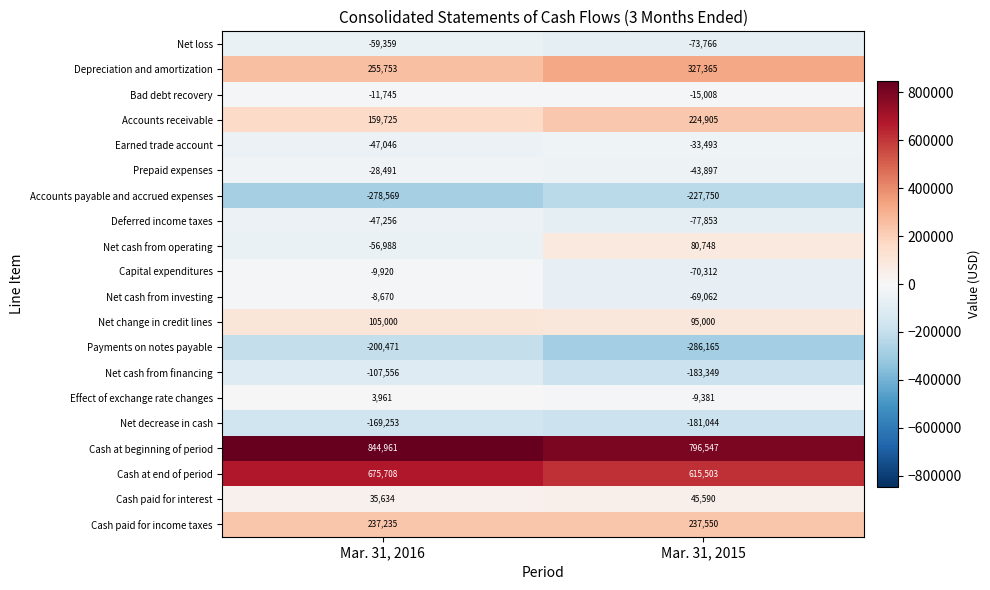

Rank the series by their maximum value, from lowest to highest.

Accounts payable and accrued expenses, Payments on notes payable, Net decrease in cash, Net cash from financing, Net loss, Deferred income taxes, Earned trade account, Prepaid expenses, Bad debt recovery, Capital expenditures, Net cash from investing, Effect of exchange rate changes, Cash paid for interest, Net cash from operating, Net change in credit lines, Accounts receivable, Cash paid for income taxes, Depreciation and amortization, Cash at end of period, Cash at beginning of period